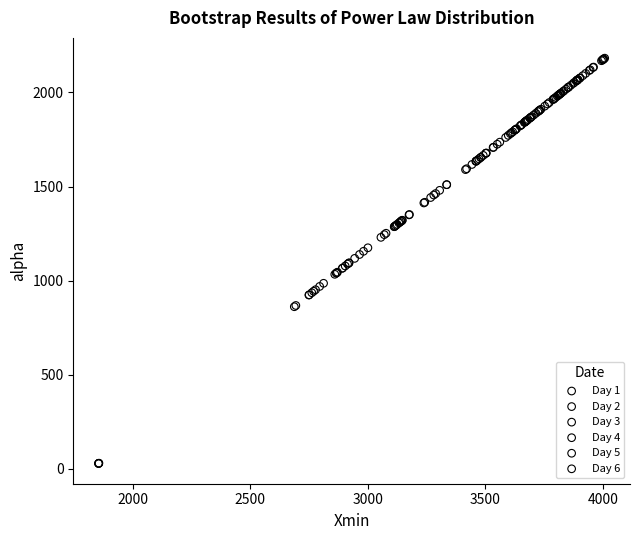

Which series reaches the minimum Y coordinate?

Day 4